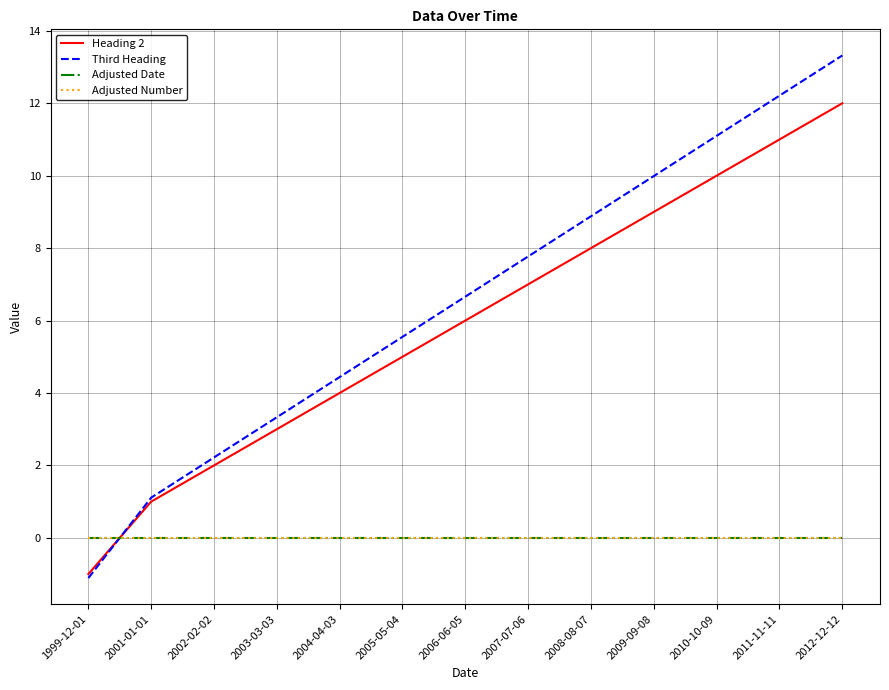

Which category has the highest value across all series?

2012-12-12